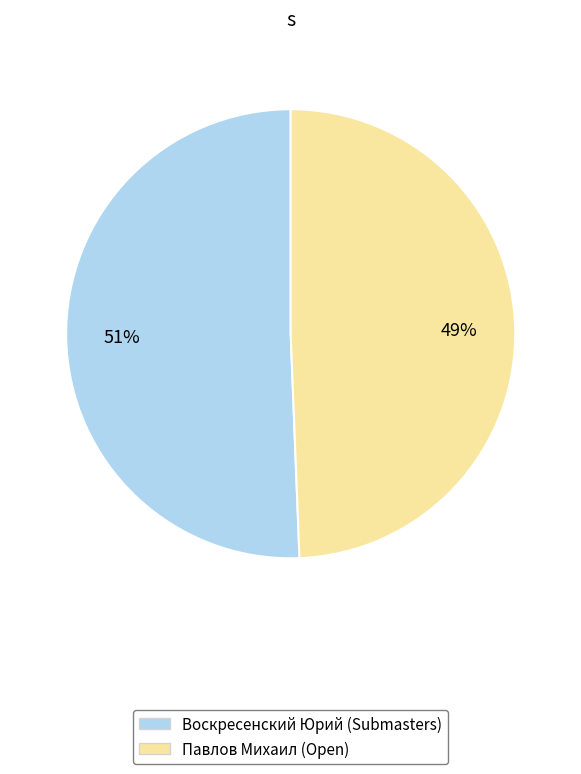

Which slice represents more than half of the pie?

Воскресенский Юрий (Submasters)